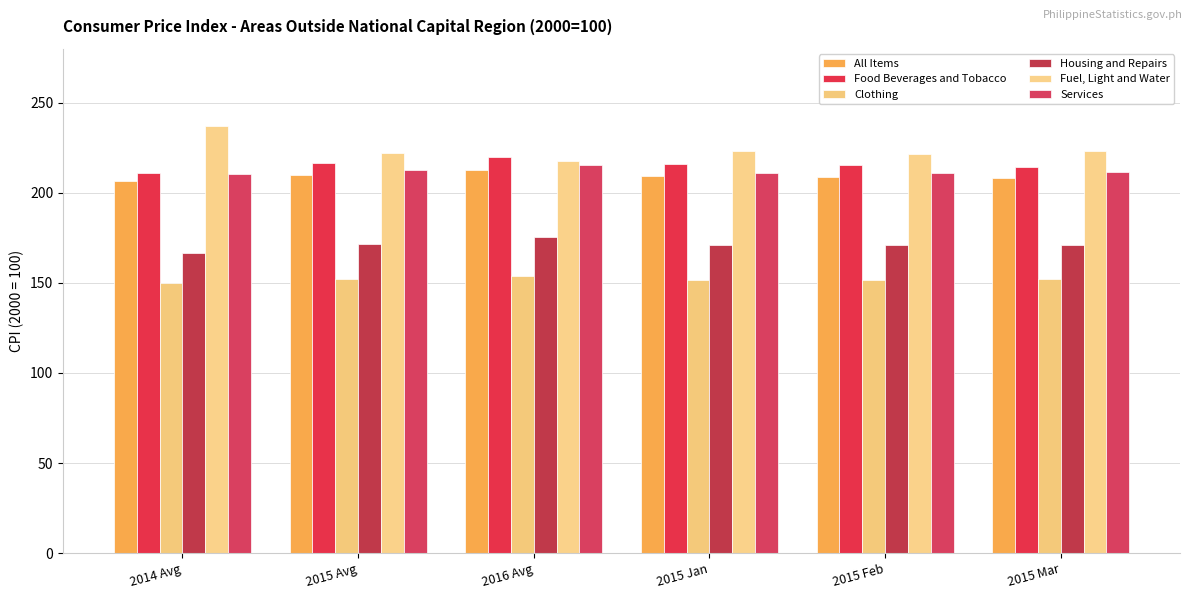

Which has a higher value, 2014 Avg or 2015 Feb?

2015 Feb